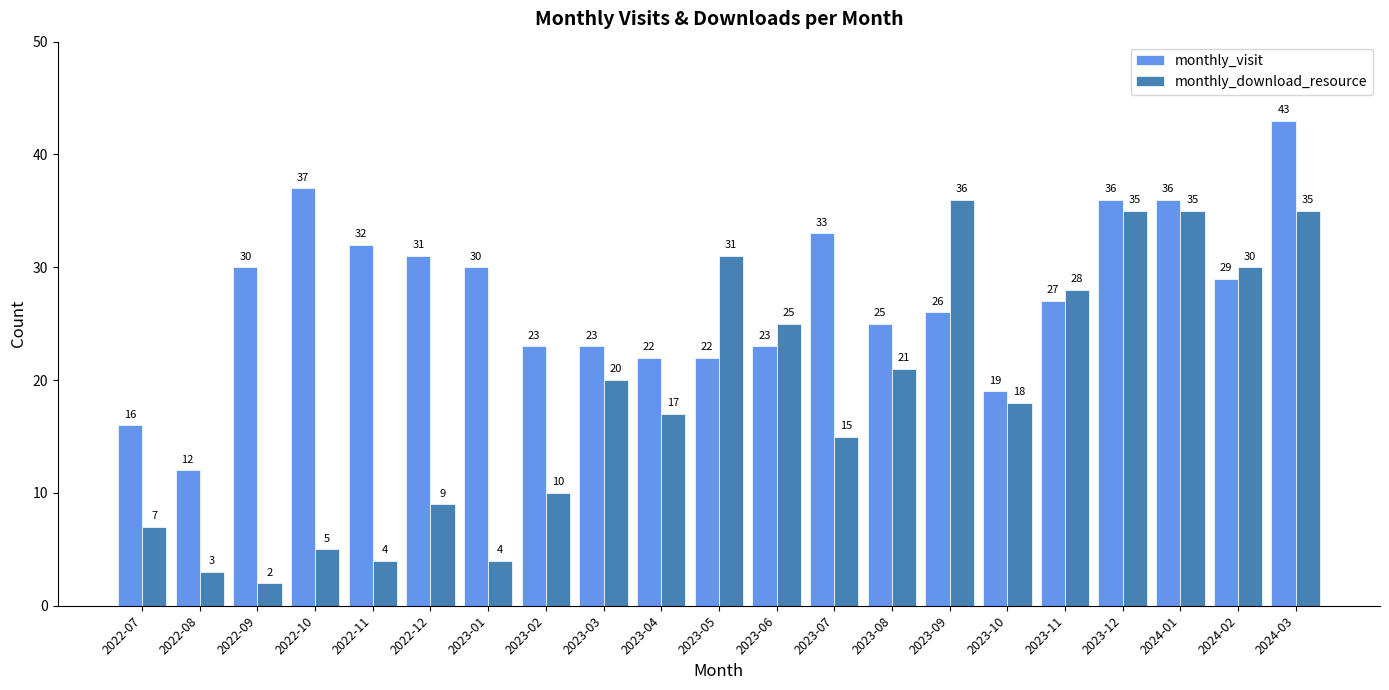

What is the label of the 9th bar from the left?

2023-03